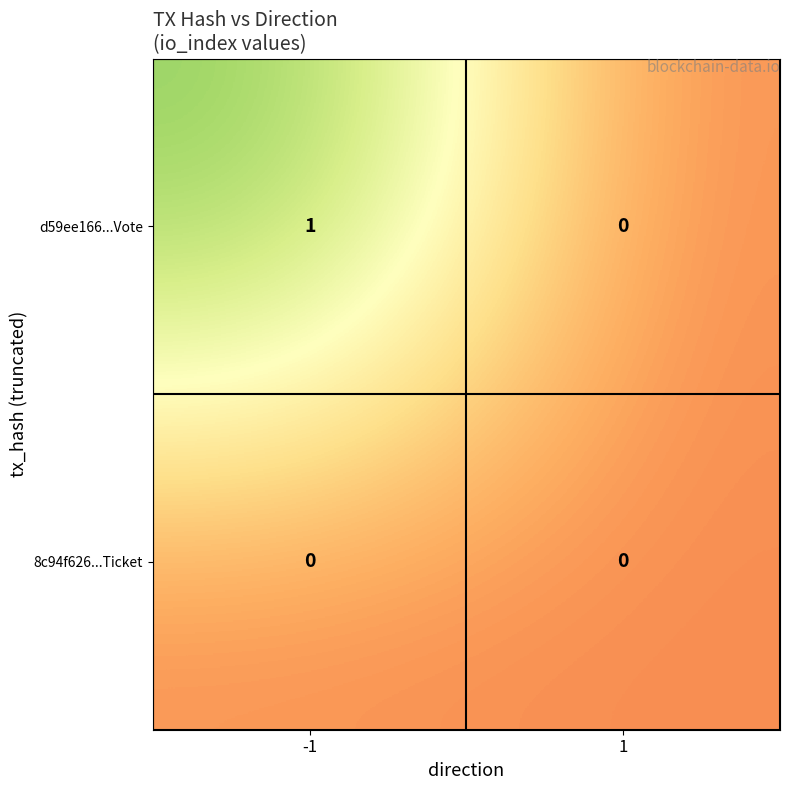

Which series has the largest range (max minus min)?

d59ee166...Vote